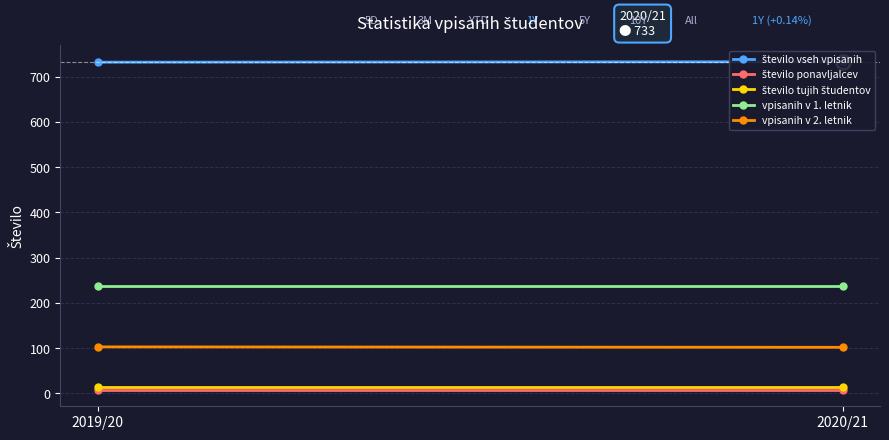

Reading left to right, what are all the values shown in this chart?

število vseh vpisanih: 732	733
število ponavljalcev: 8	8
število tujih študentov: 15	15
vpisanih v 1. letnik: 237	237
vpisanih v 2. letnik: 103	102